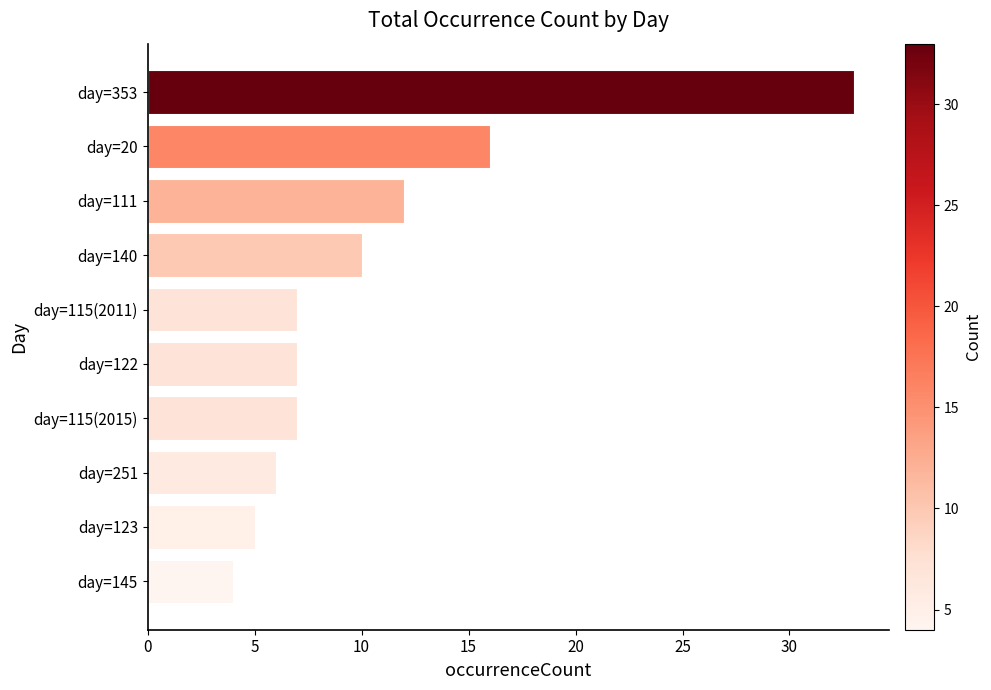

What is the difference between the maximum and minimum values?

29